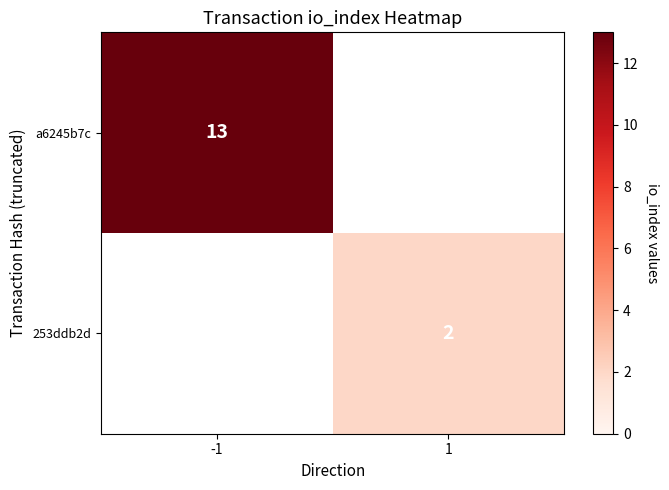

Is it true that 253ddb2d equals 1 at 1?

False